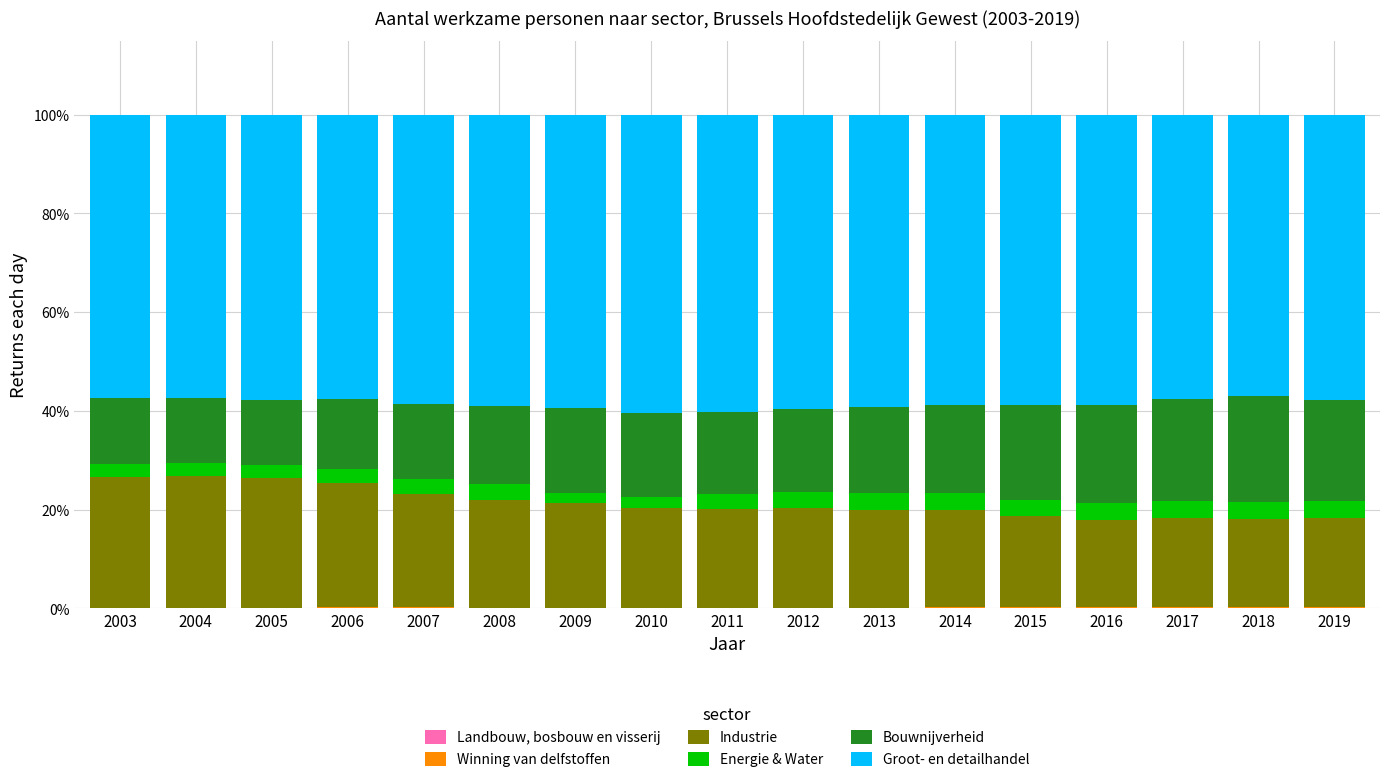

Are the bars grouped side by side (vs. stacked)?

No